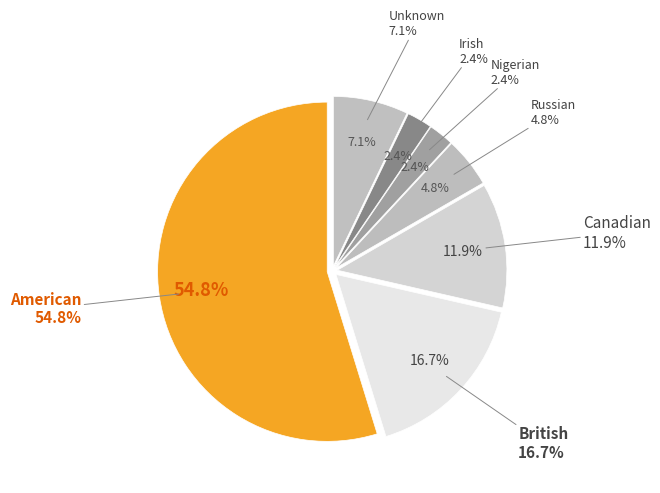

To the nearest percent, what portion does American represent?

55%